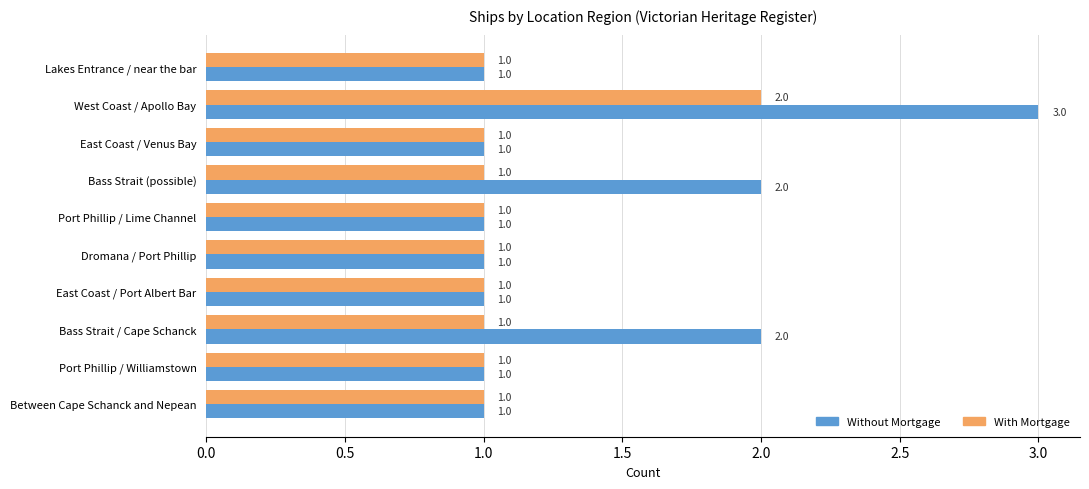

Which series has the largest range (max minus min)?

Without Mortgage